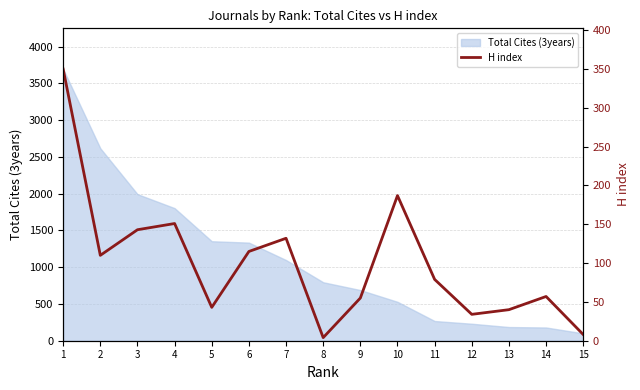

What is the value of the 9th point from the left?

55